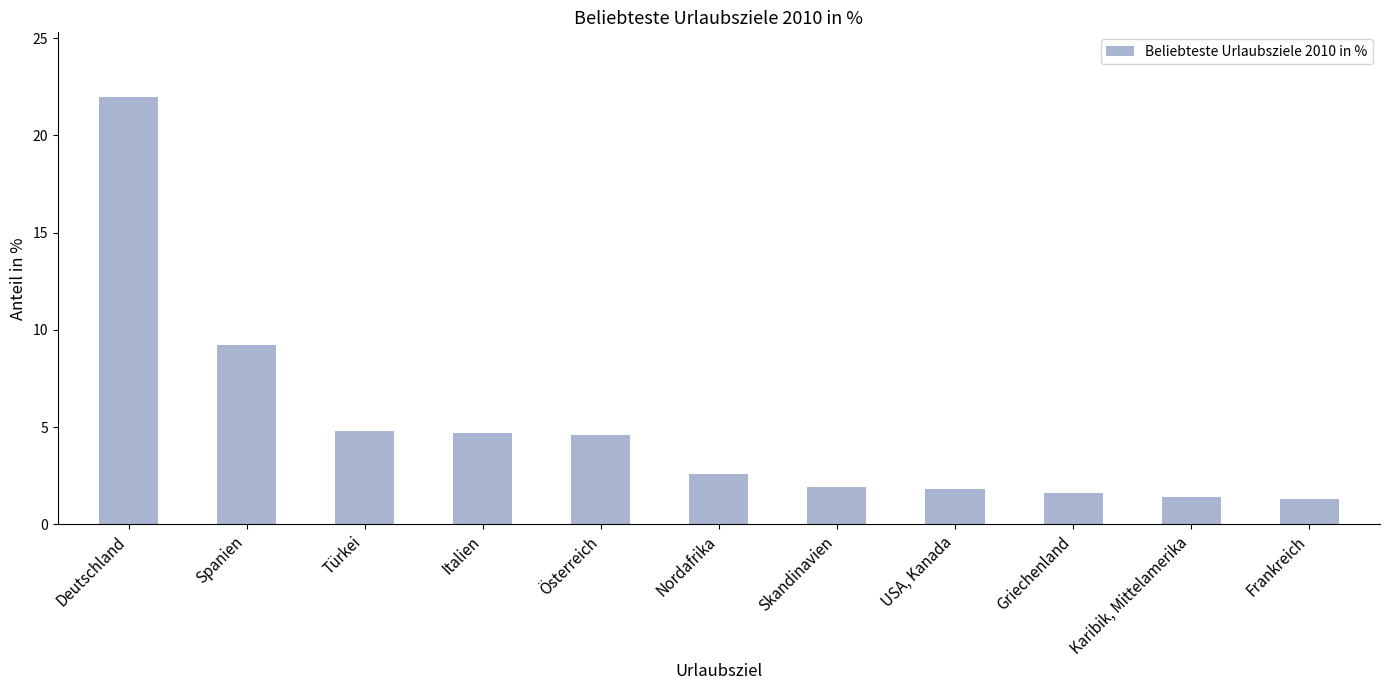

List the labels in order of value, largest first.

Deutschland, Spanien, Türkei, Italien, Österreich, Nordafrika, Skandinavien, USA, Kanada, Griechenland, Karibik, Mittelamerika, Frankreich